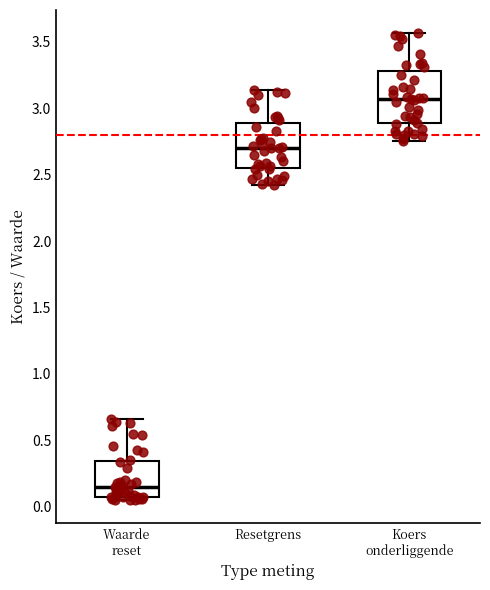

Reading left to right, read every box against the y-axis: the position of its median line, the range the box covers, and the ends of its whiskers. The values are not printed on the chart, so give them approximately, as read against the axis.

Waarde reset: median 0.15, box 0.05 to 0.35, whiskers 0.05 (just below the box's lower edge) to 0.65
Resetgrens: median 2.70, box 2.55 to 2.90, whiskers 2.40 to 3.15
Koers onderliggende: median 3.05, box 2.90 to 3.30, whiskers 2.75 to 3.55